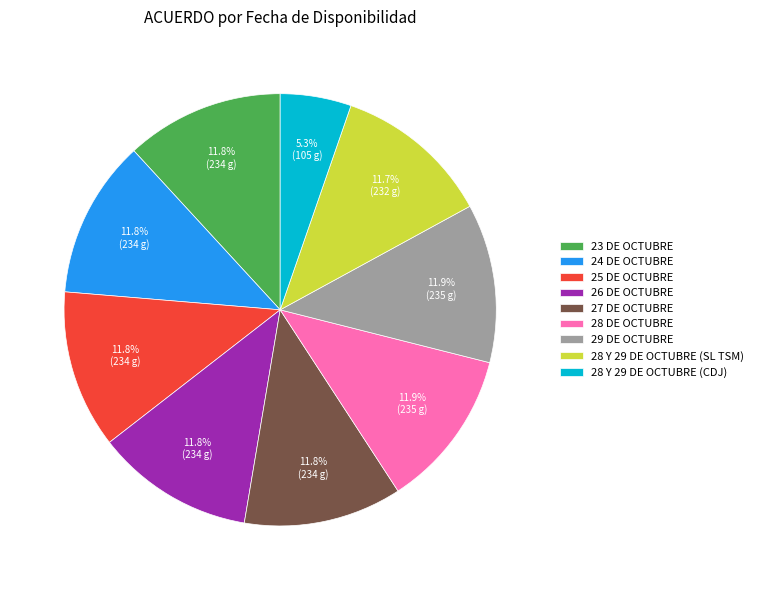

True or false: 28 Y 29 DE OCTUBRE (SL TSM) accounts for 12% of the total.

True